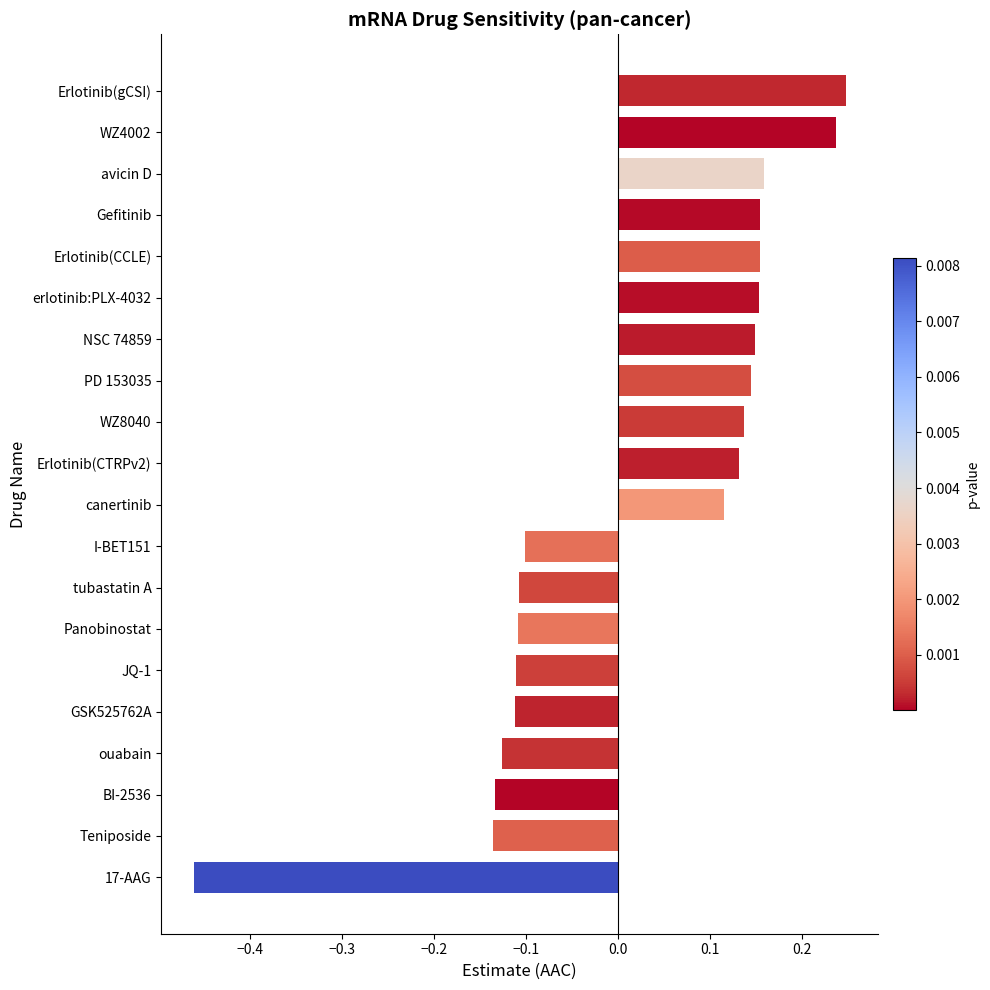

How many data points are less than 0?

9